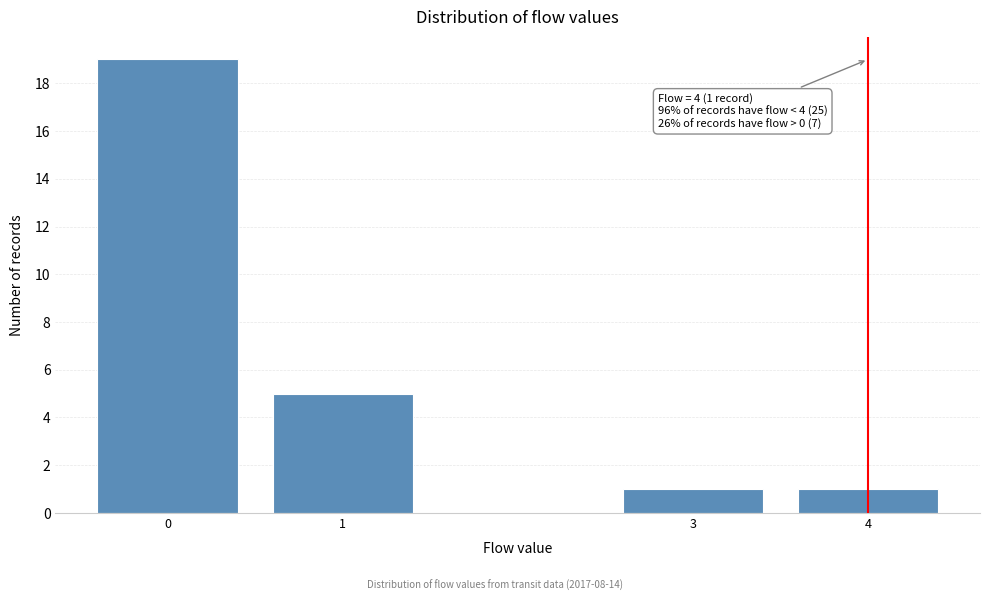

Reading left to right, extract all data points from this chart.

0=19	1=5	3=1	4=1